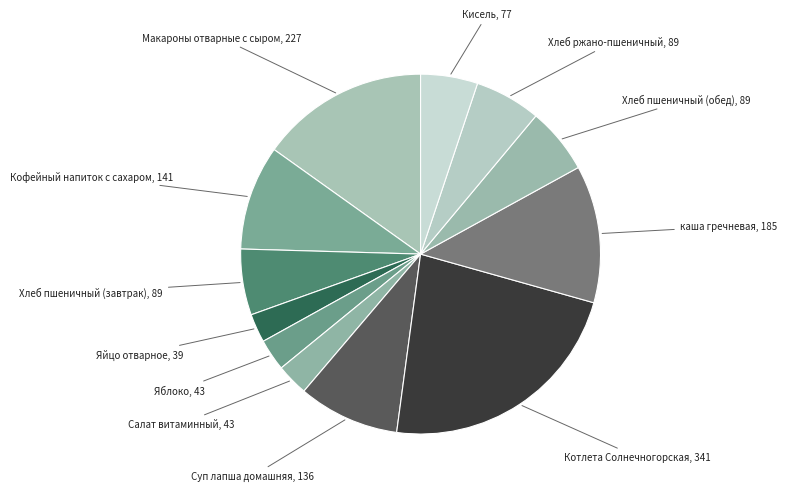

Which category has the biggest portion of the pie?

Котлета Солнечногорская